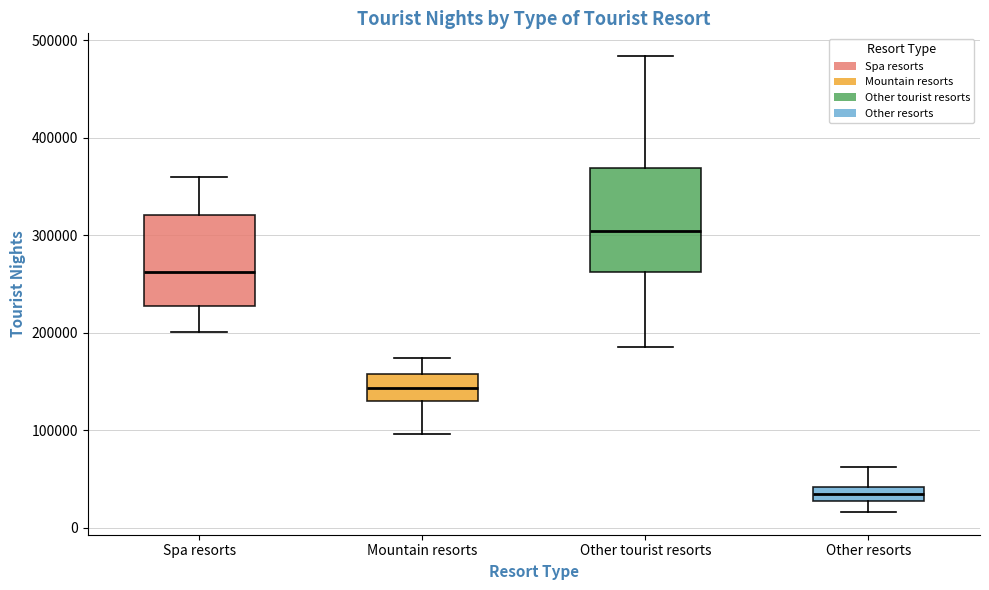

Where does the upper whisker of the box for Mountain resorts end on the y-axis? The values are not printed on the chart, so give them approximately, as read against the axis.

170000